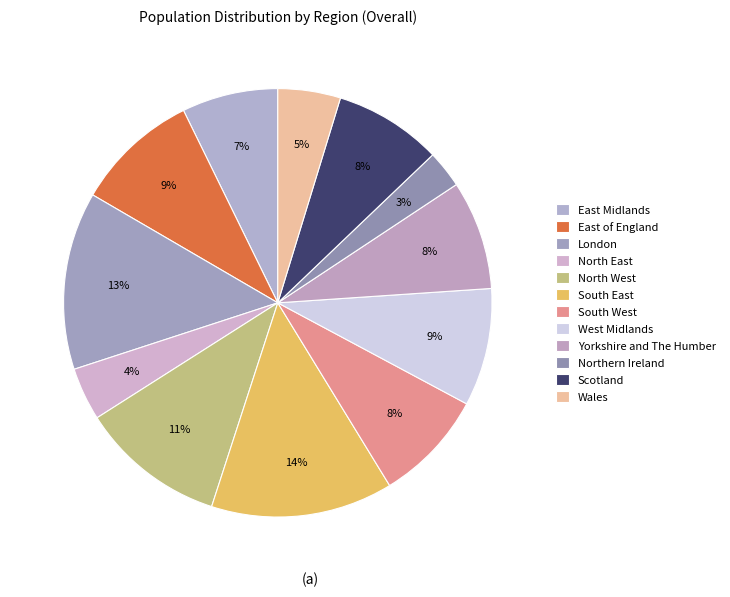

To the nearest percent, what is the average slice percentage?

8%